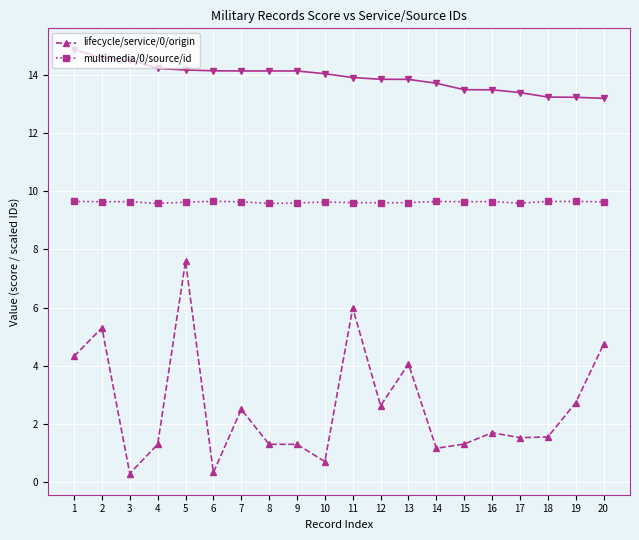

What is the difference between the multimedia/0/source/id values at 1 and 8?

0.1